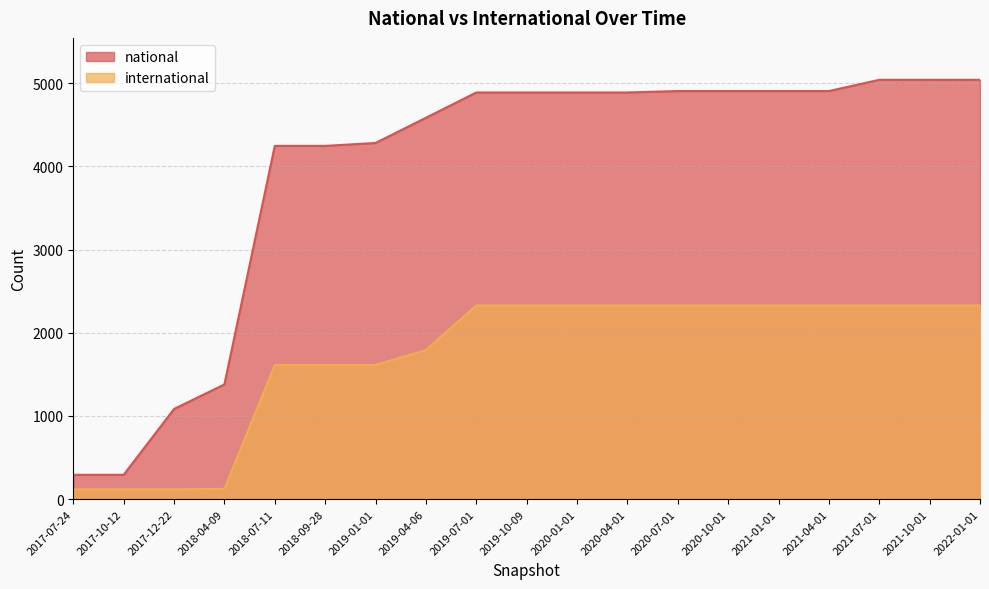

Rank the categories by international value from highest to lowest.

2019-07-01, 2019-10-09, 2020-01-01, 2020-04-01, 2020-07-01, 2020-10-01, 2021-01-01, 2021-04-01, 2021-07-01, 2021-10-01, 2022-01-01, 2019-04-06, 2018-07-11, 2018-09-28, 2019-01-01, 2018-04-09, 2017-07-24, 2017-10-12, 2017-12-22